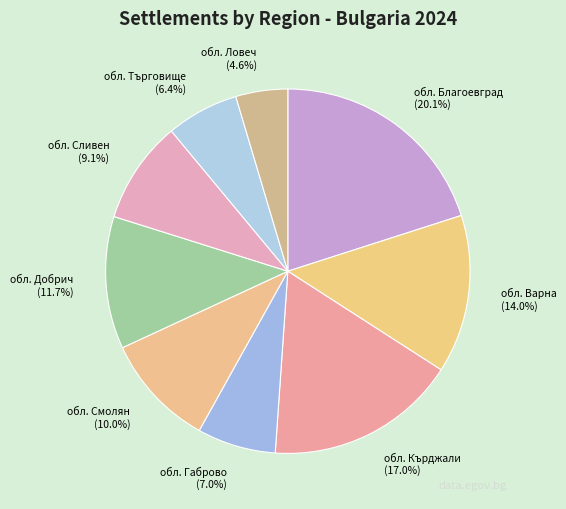

How much of the chart is everything except обл. Сливен?

90.9%